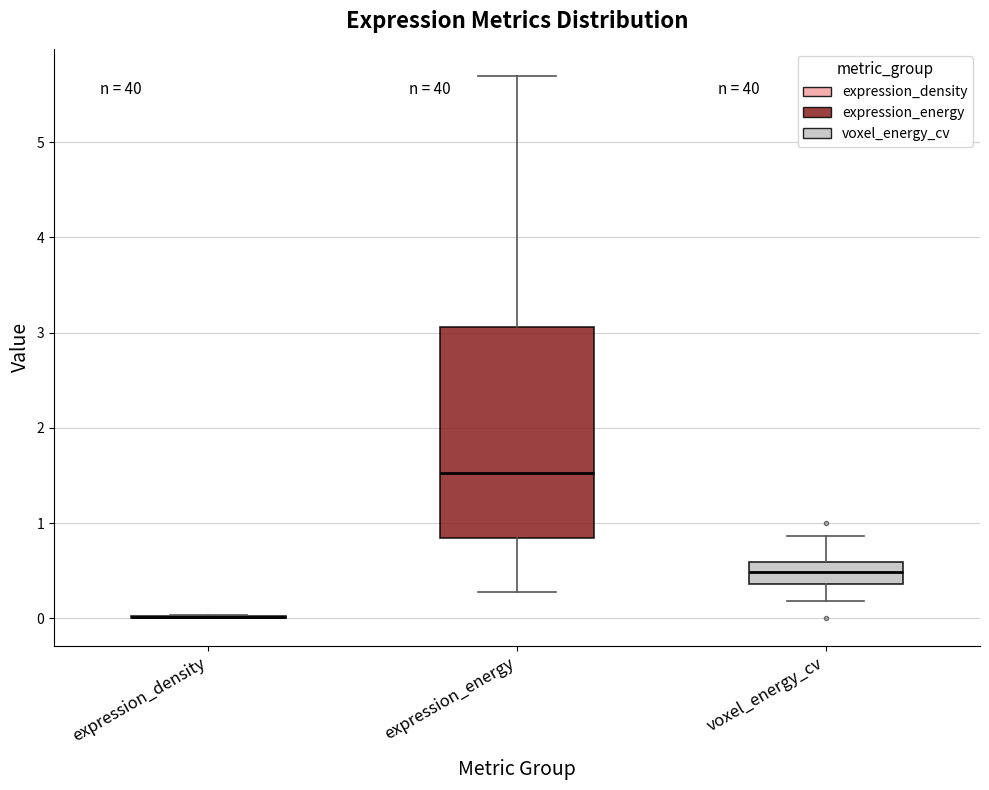

Where does the median line of the box for expression_energy sit on the y-axis? The values are not printed on the chart, so give them approximately, as read against the axis.

1.5